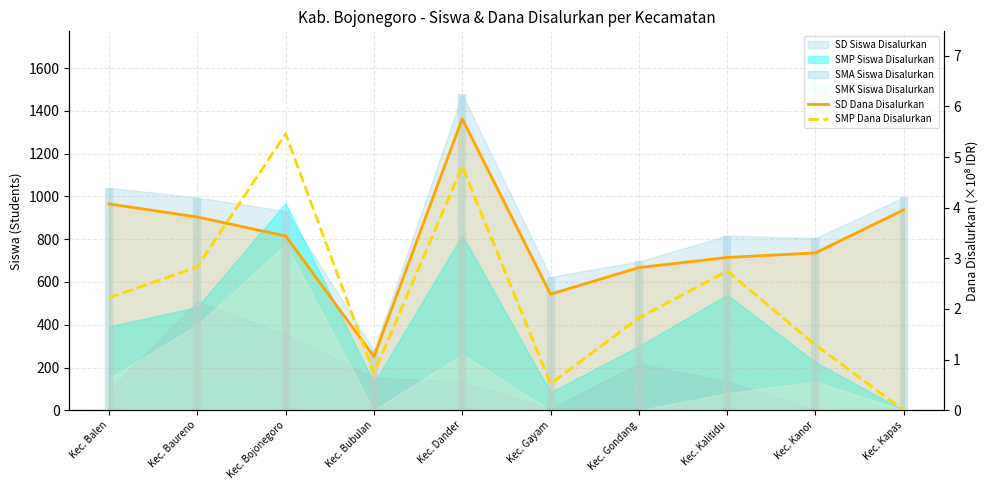

What is the label of the 7th point from the left?

Kec. Gondang